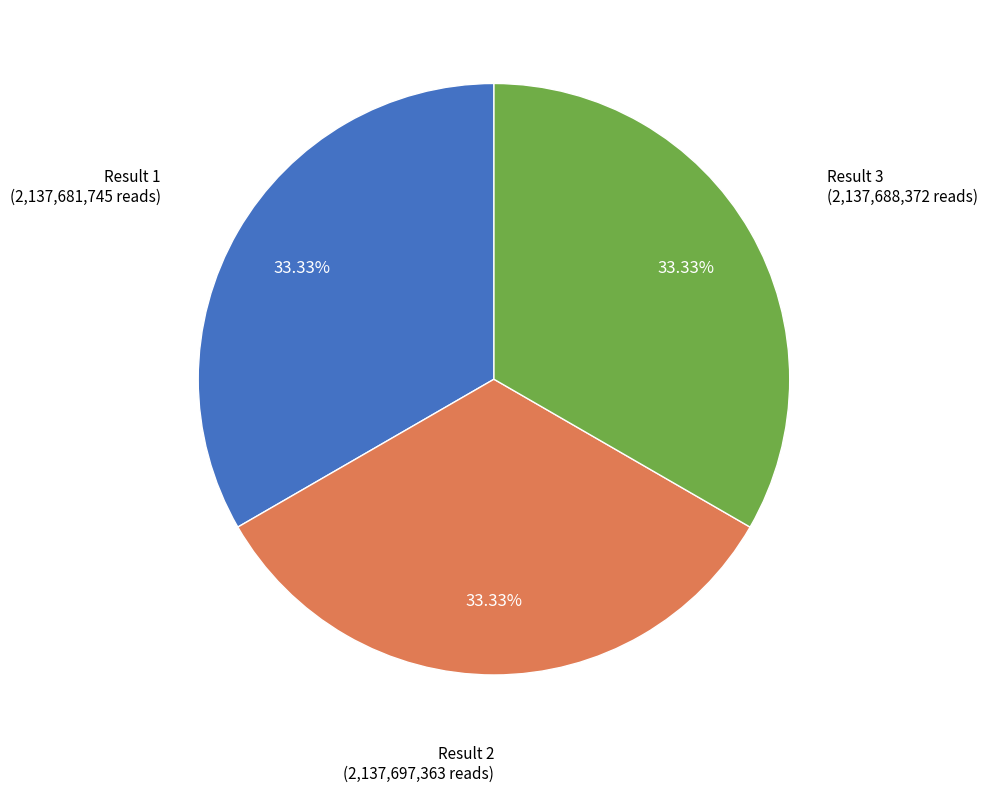

Do Result 3 and Result 2 together represent more than half of the pie?

Yes